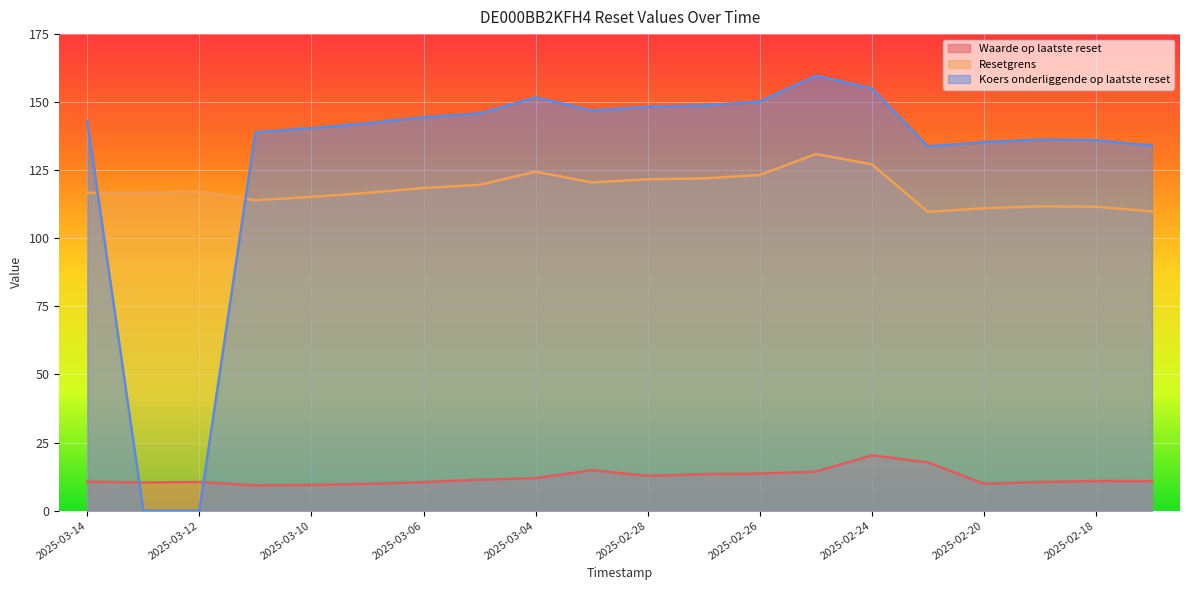

What position from the left is 2025-02-26?

13